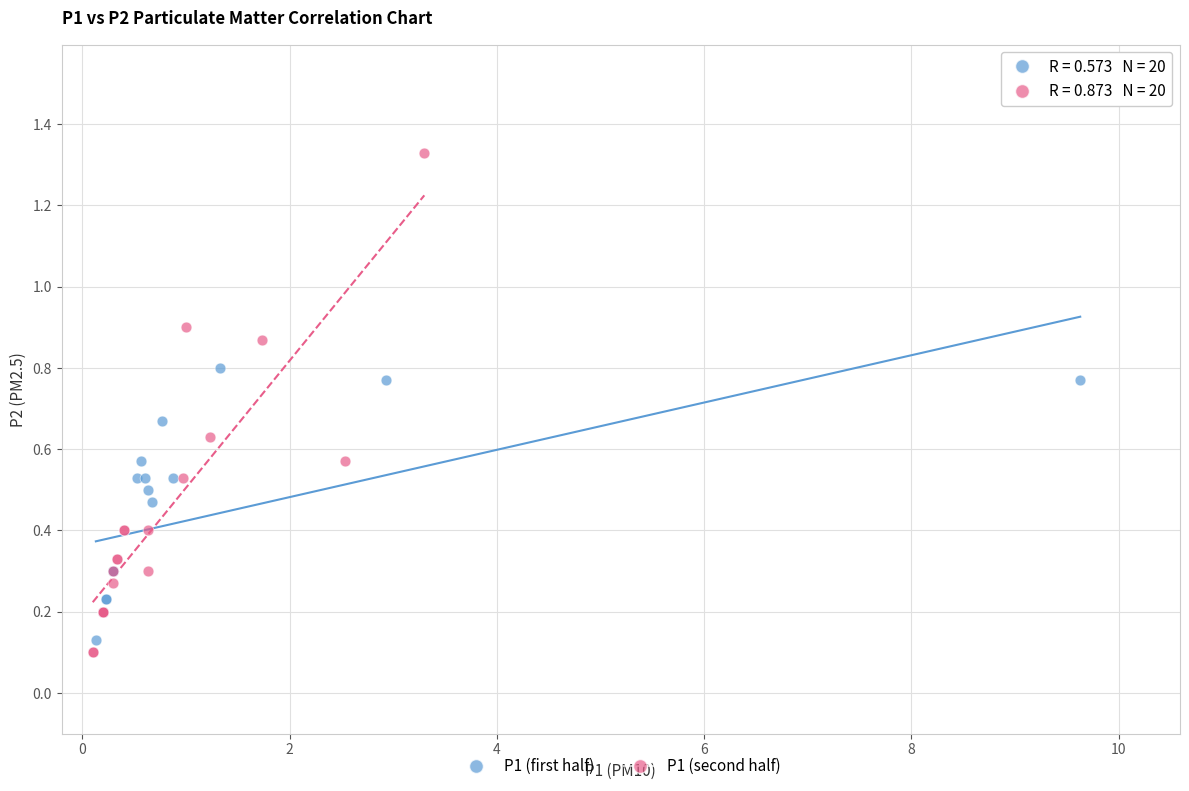

Which series has the largest Y range (max minus min)?

P1 (second half)